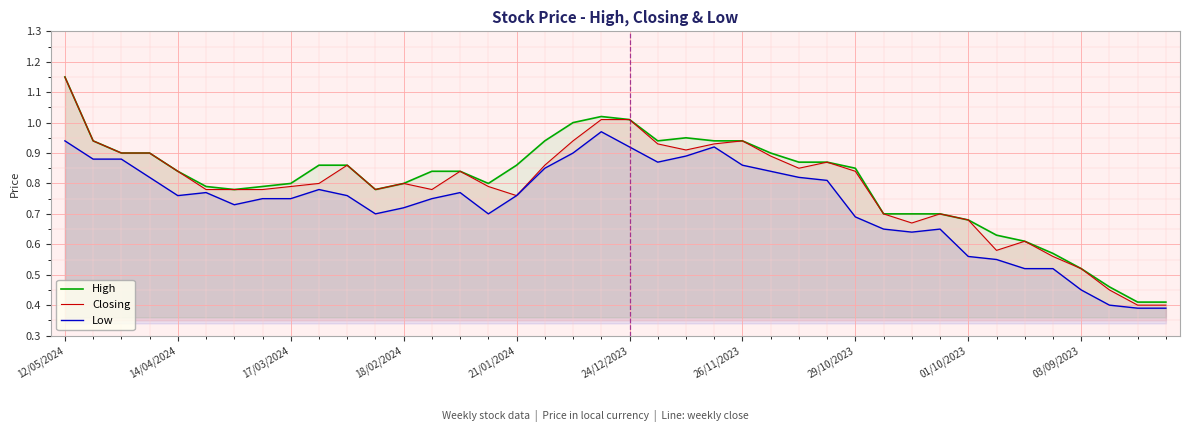

What is the greatest value displayed?

1.1